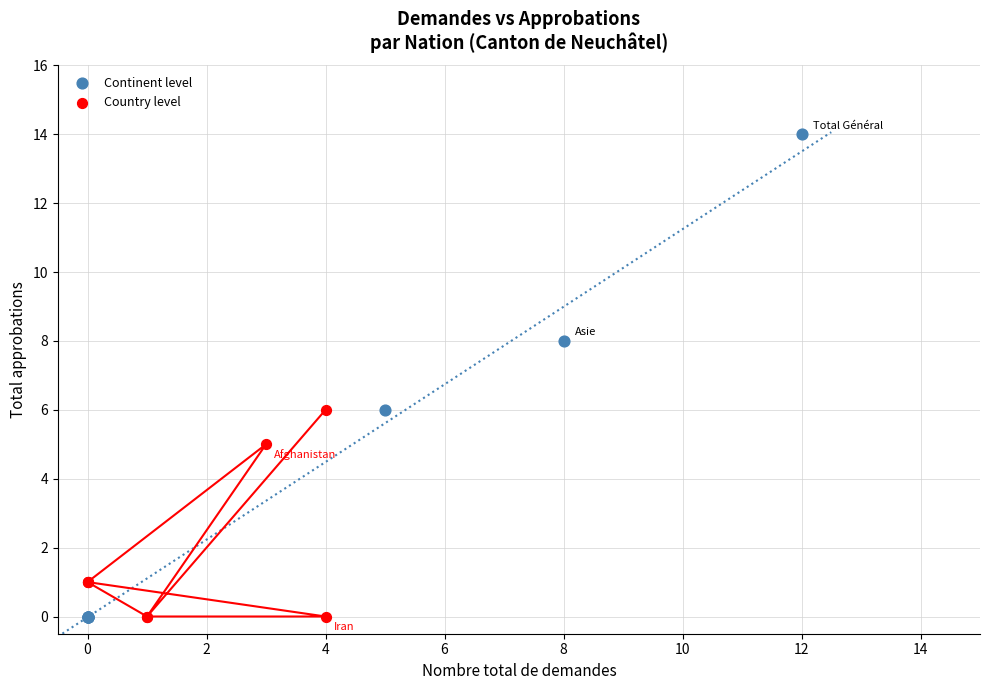

Which series has the largest Y range (max minus min)?

Continent level